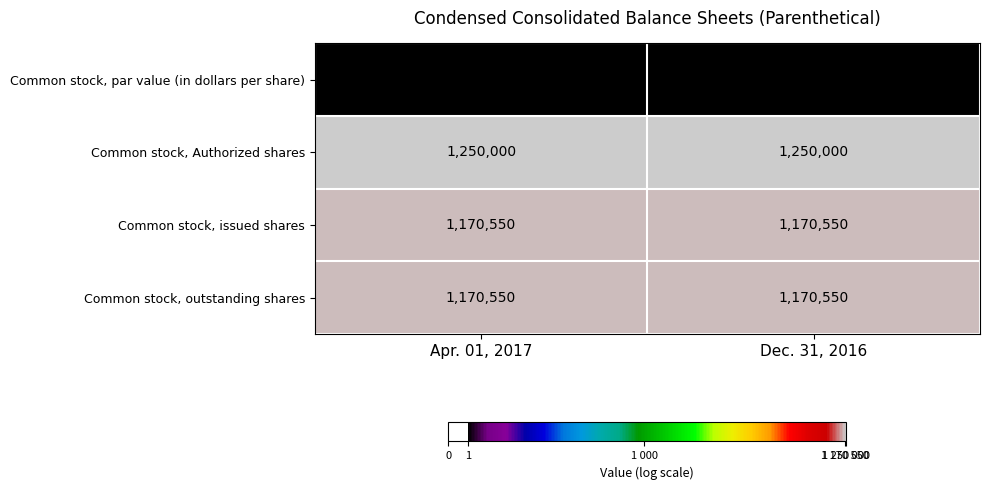

What is the sum of all Common stock, outstanding shares values?

2341100